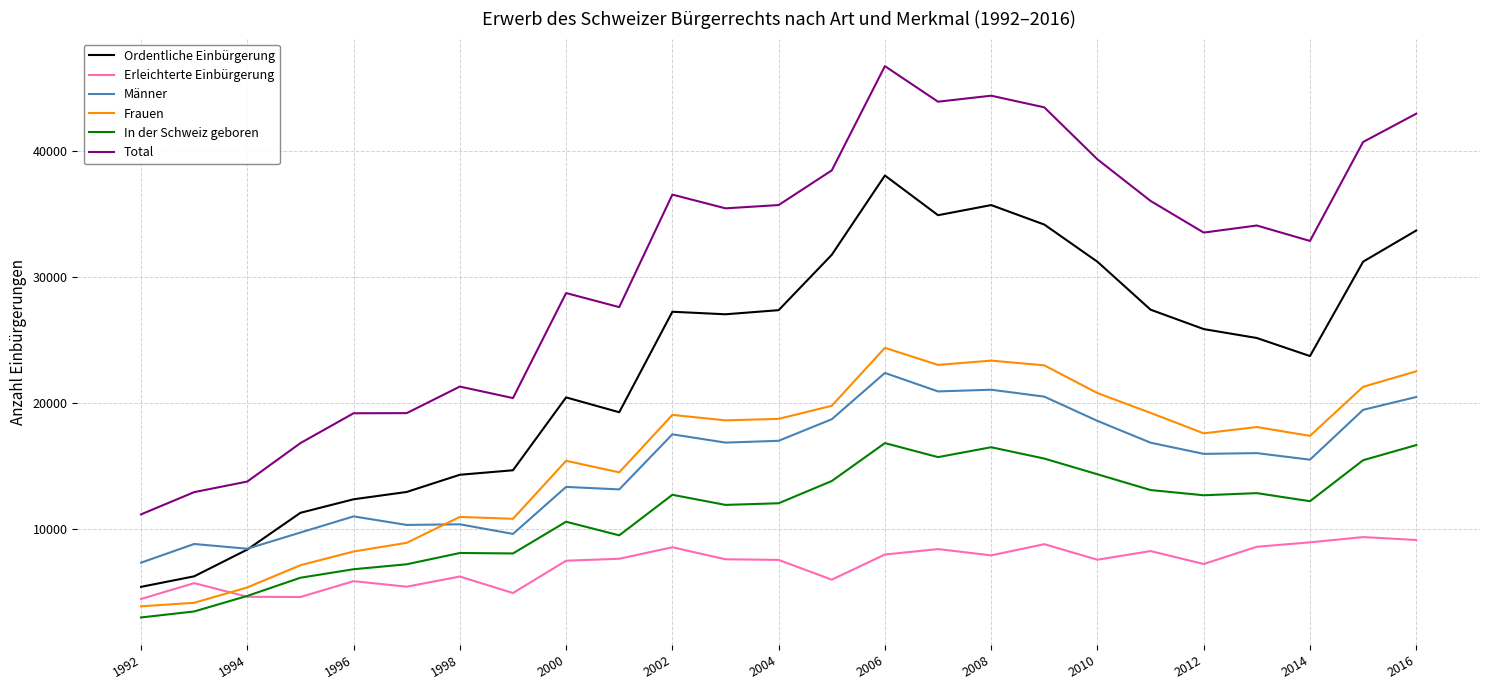

True or false: Total and Ordentliche Einbürgerung intersect in this chart.

False